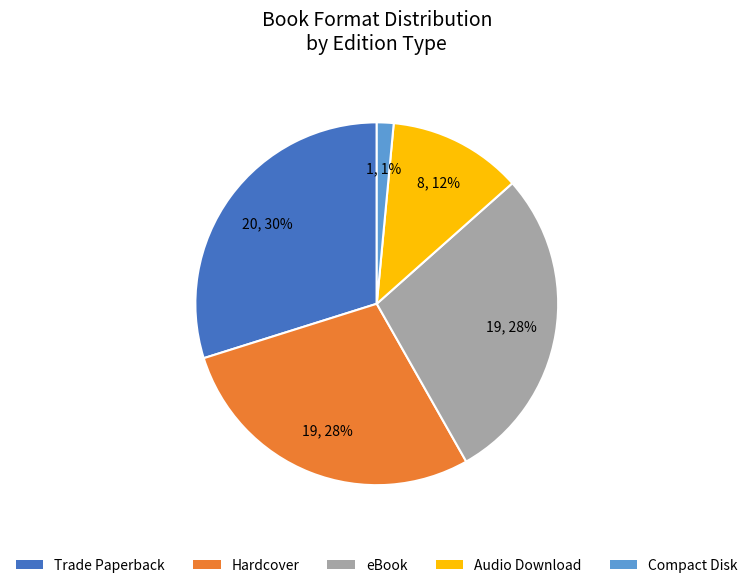

How many slices are in this pie chart?

5